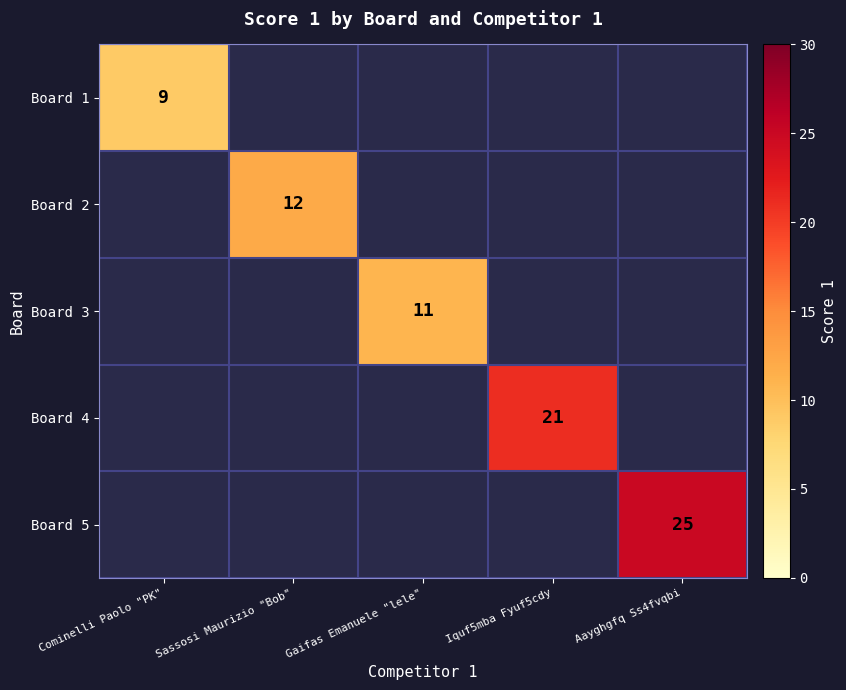

The value of Board 3 at Gaifas Emanuele "lele" is 19. True or false?

False